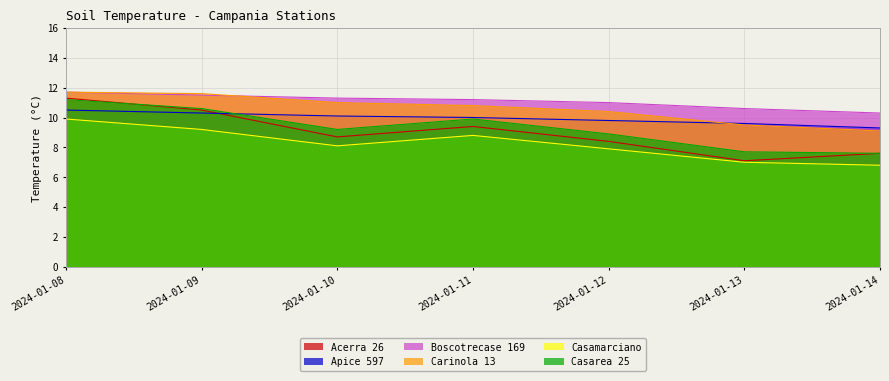

At which label does Acerra 26 first exceed 8?

2024-01-08